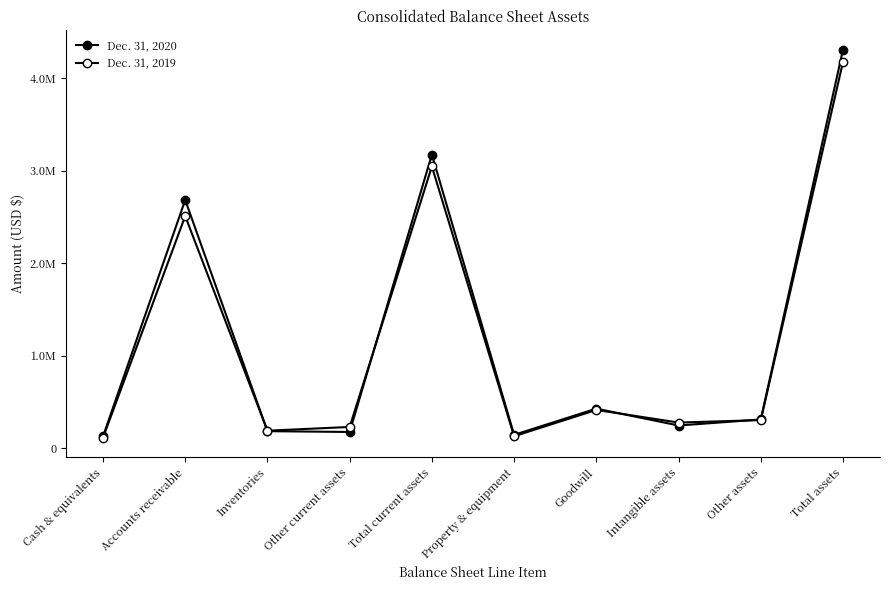

Is this an area chart (filled region under the line)?

No